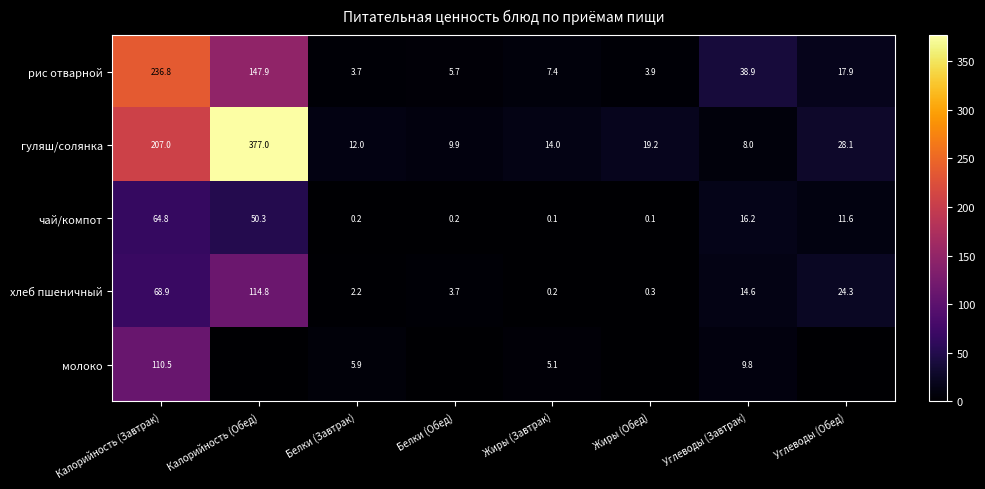

How many data points in хлеб пшеничный are above 14?

4